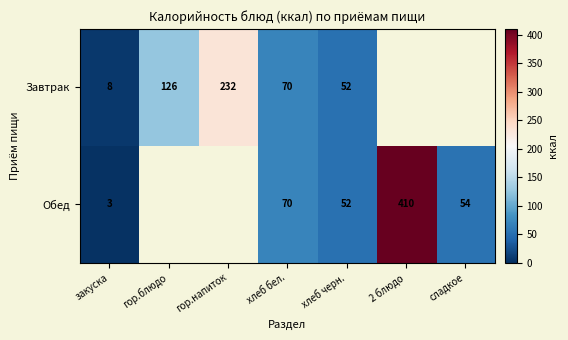

What is the spread (max minus min) of values at закуска?

5